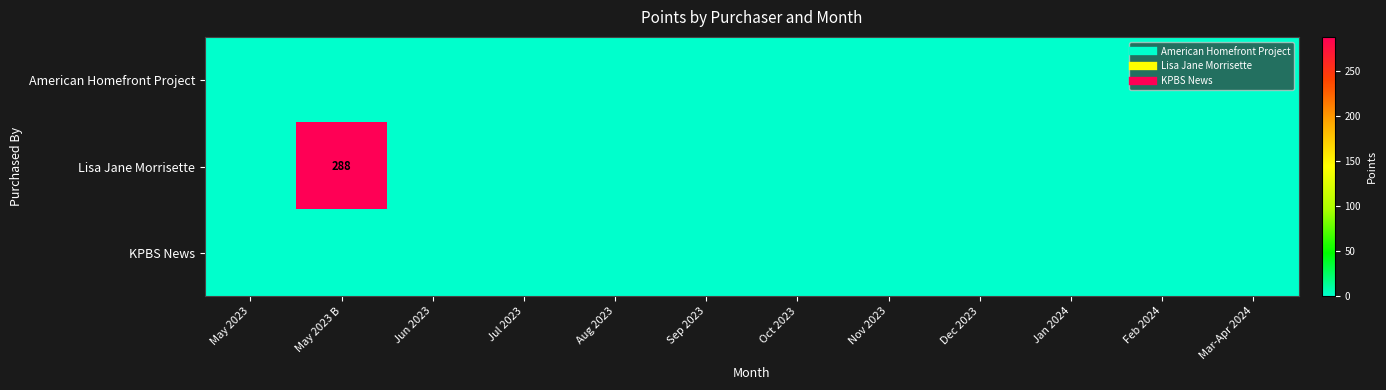

List the labels in order of American Homefront Project value, smallest first.

May 2023, May 2023 B, Jun 2023, Jul 2023, Aug 2023, Sep 2023, Oct 2023, Nov 2023, Dec 2023, Jan 2024, Feb 2024, Mar-Apr 2024